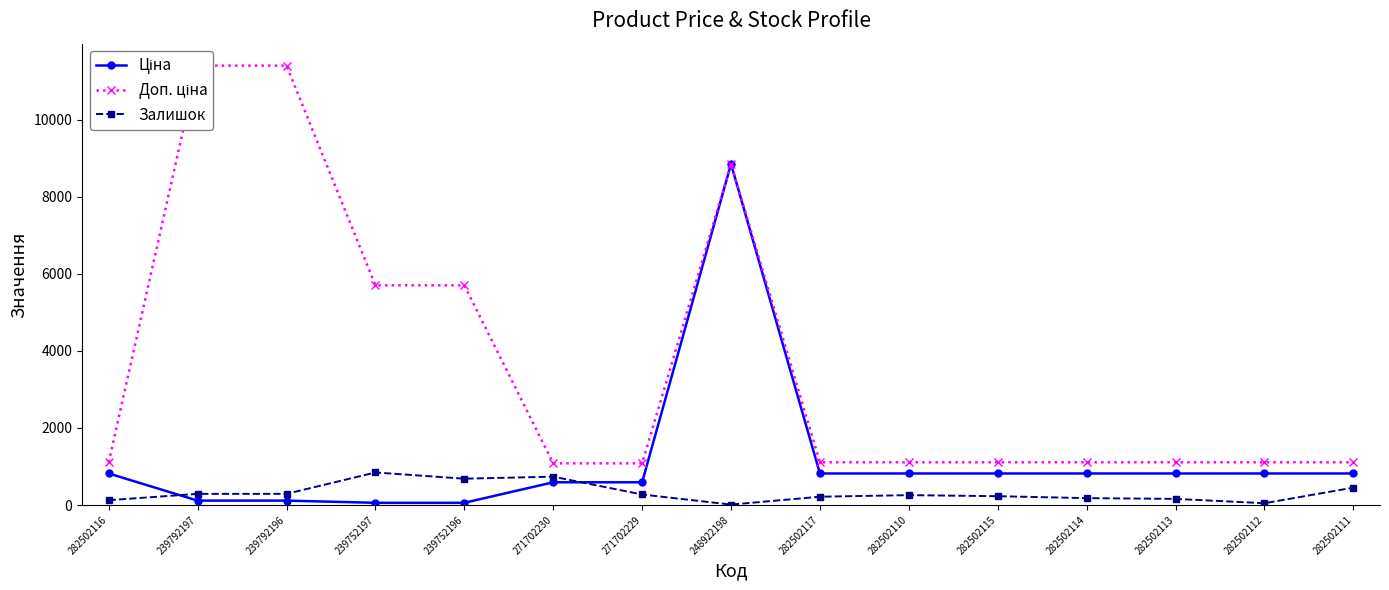

The Залишок series shows 3.4 at 248922198. True or false?

False